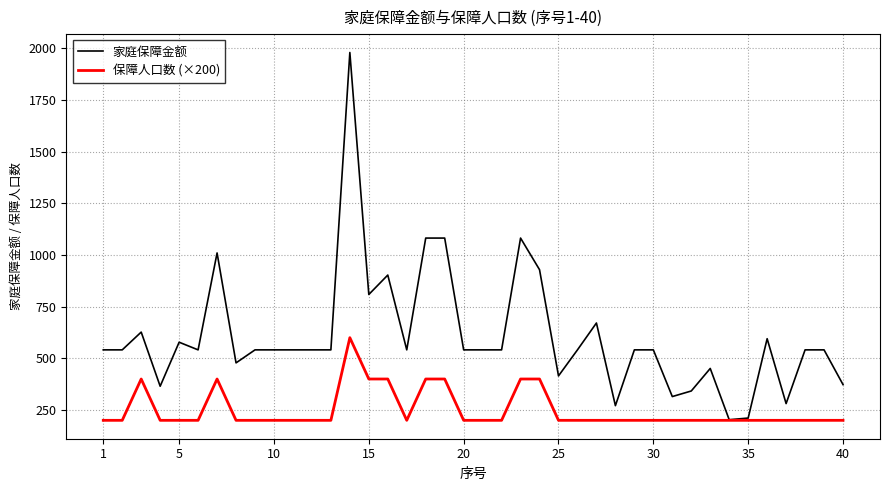

What is the maximum value for 家庭保障金额?

1980